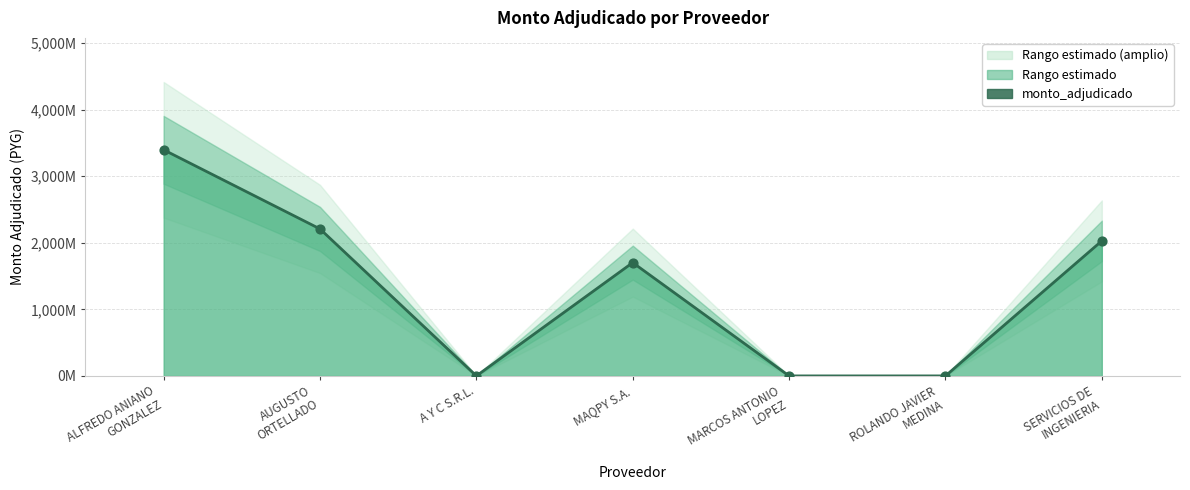

What is the total value across all series at AUGUSTO
ORTELLADO?

4415884000